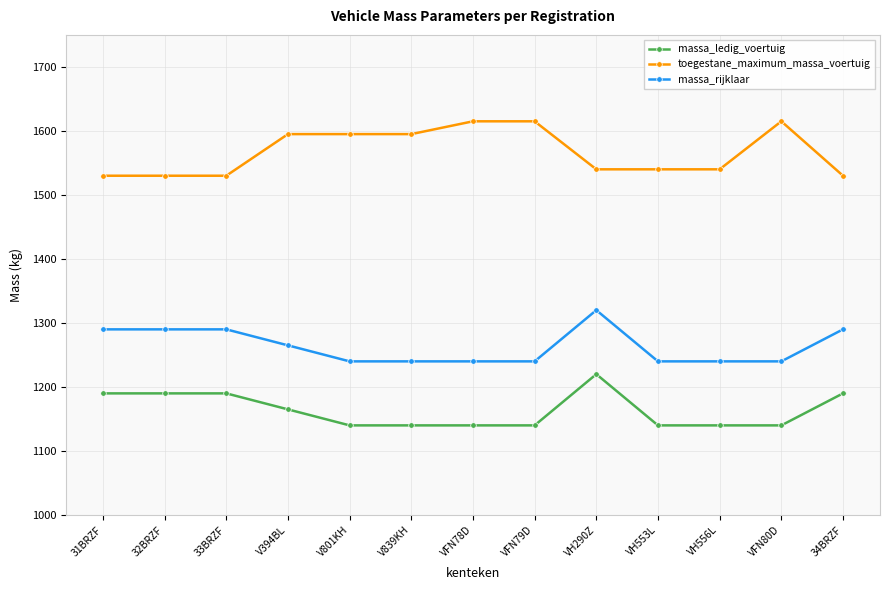

What is the smallest value displayed?

1140